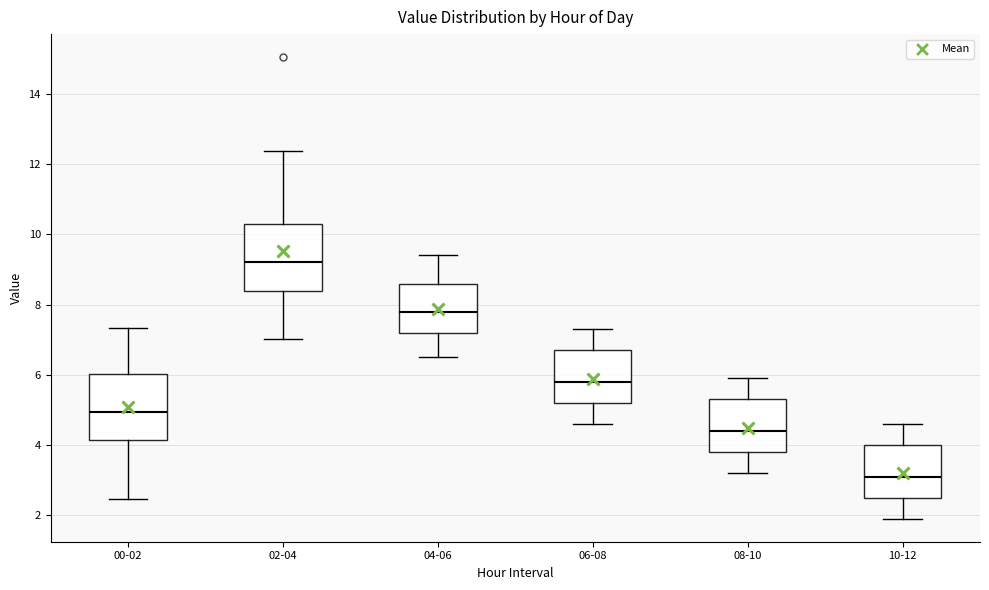

Where does the median line of the box for 10-12 sit on the y-axis? The values are not printed on the chart, so give them approximately, as read against the axis.

3.2